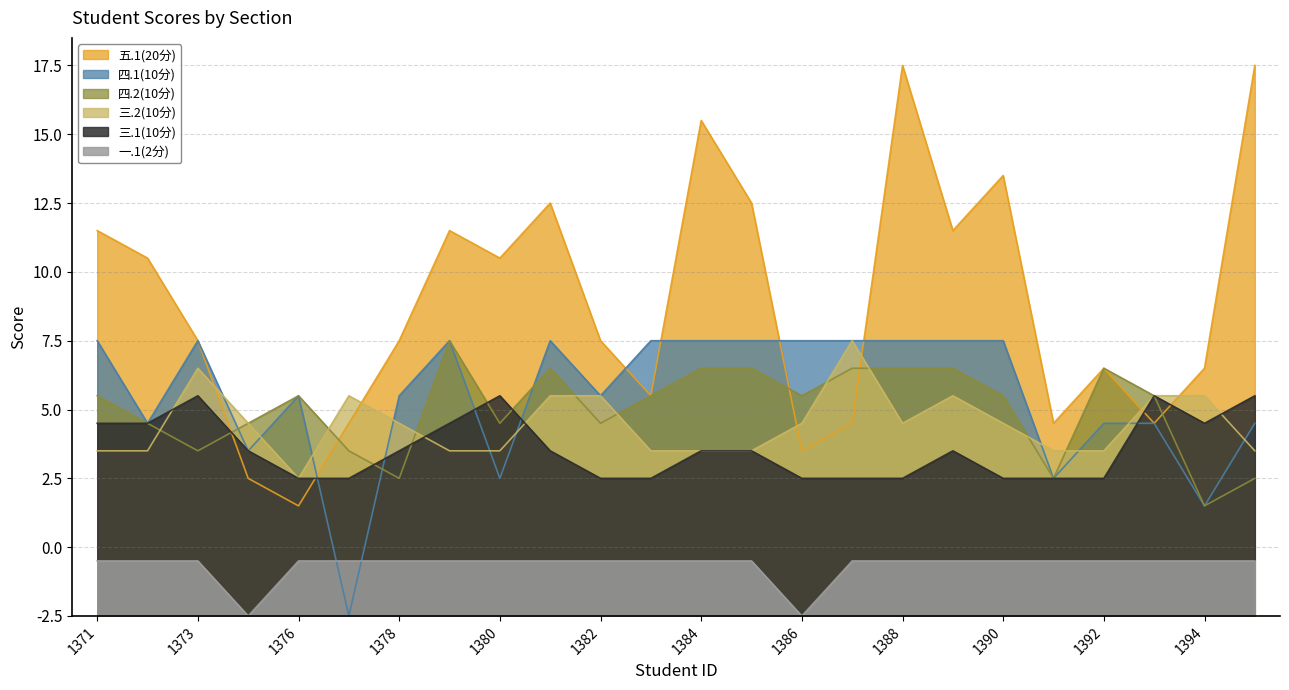

Count the number of data series in this chart.

6